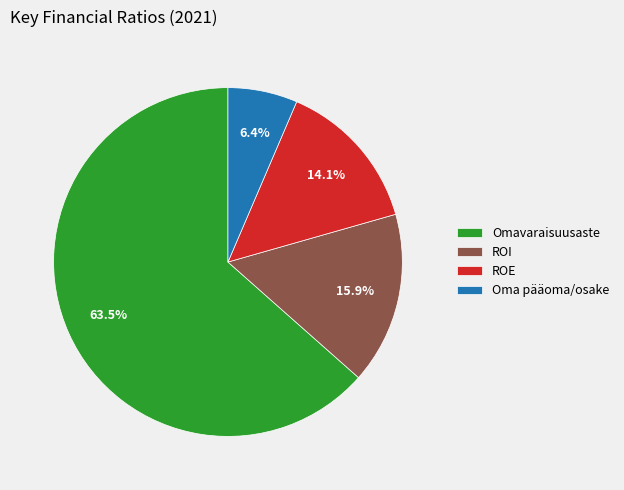

Is Omavaraisuusaste the majority of the pie?

Yes